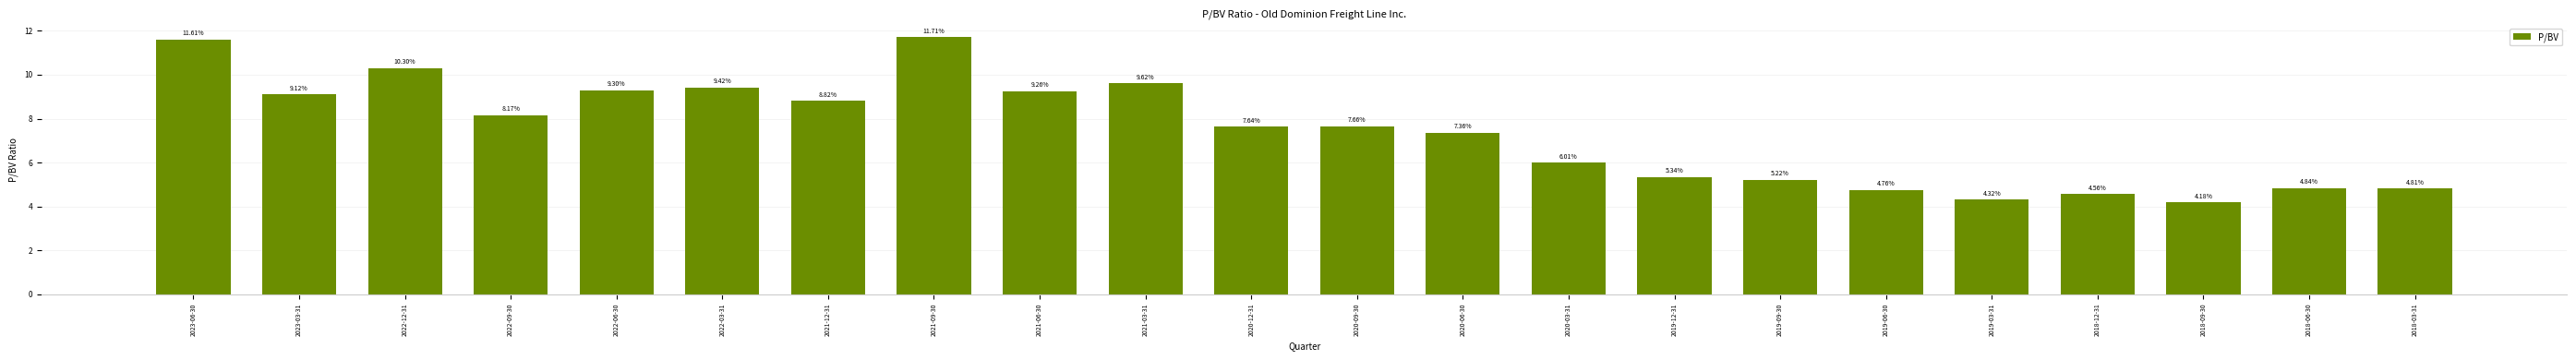

What is the sum of the values at 2019-03-31 and 2020-12-31?

12.0